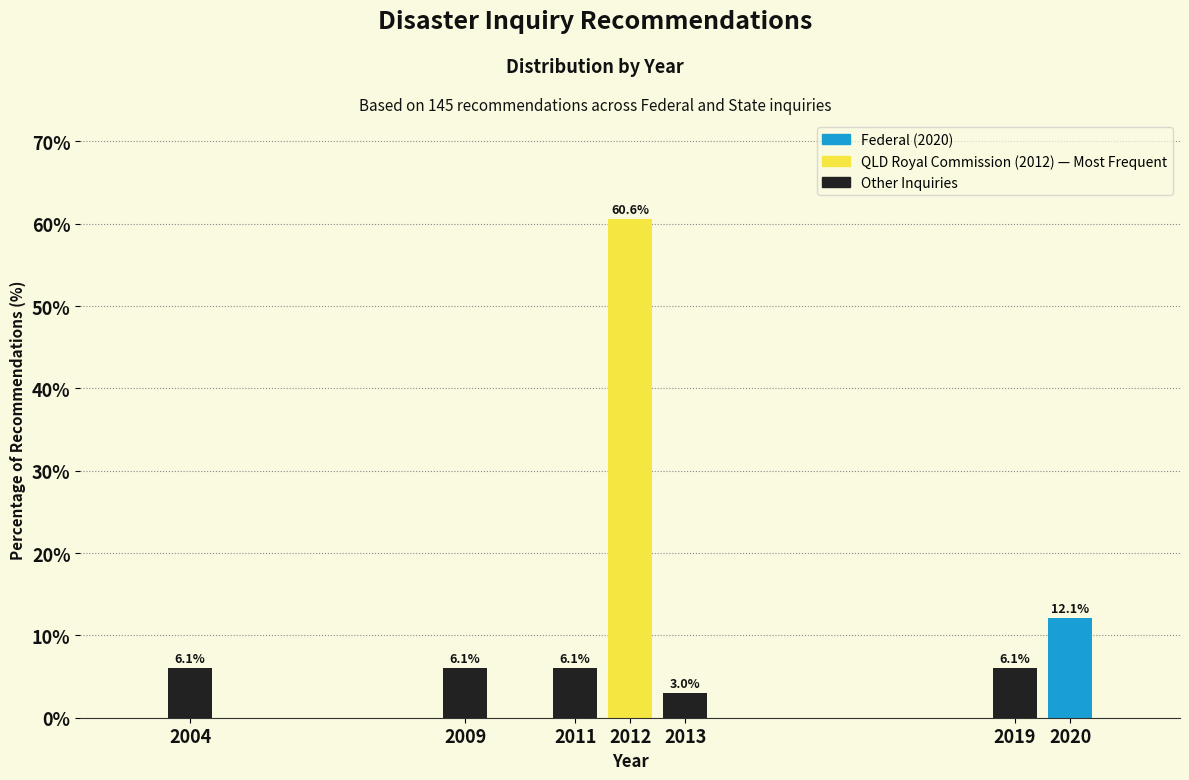

Reading left to right, list all the values displayed in this chart.

2004=6.1	2009=6.1	2011=6.1	2012=60.6	2013=3.0	2019=6.1	2020=12.1